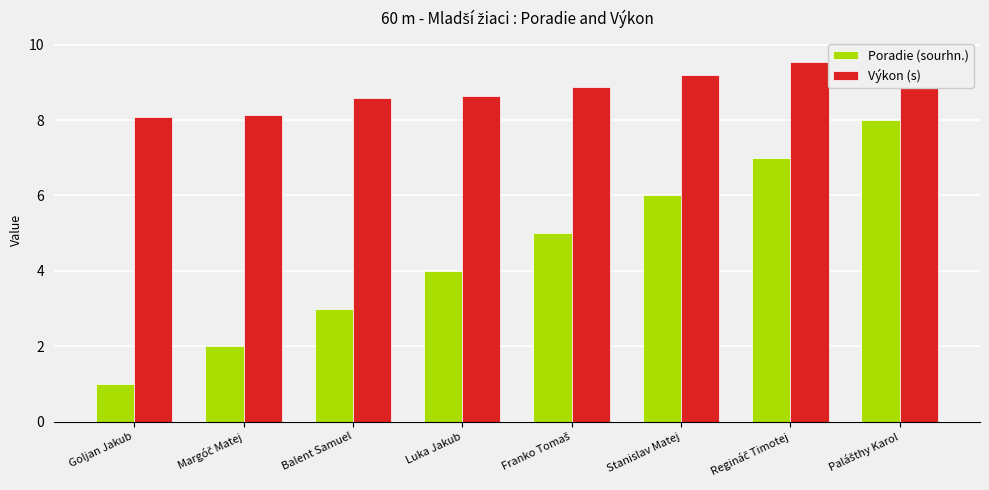

What is the value of the Výkon (s) bar at the 5th from the left?

8.9